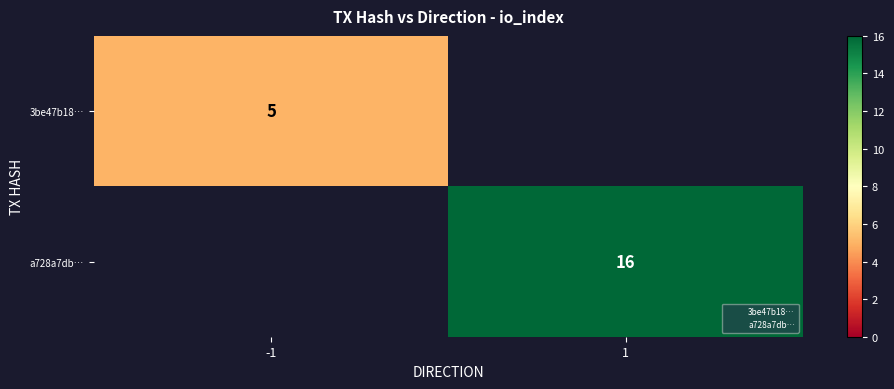

The value of 3be47b18… at -1 is 5.0. True or false?

True